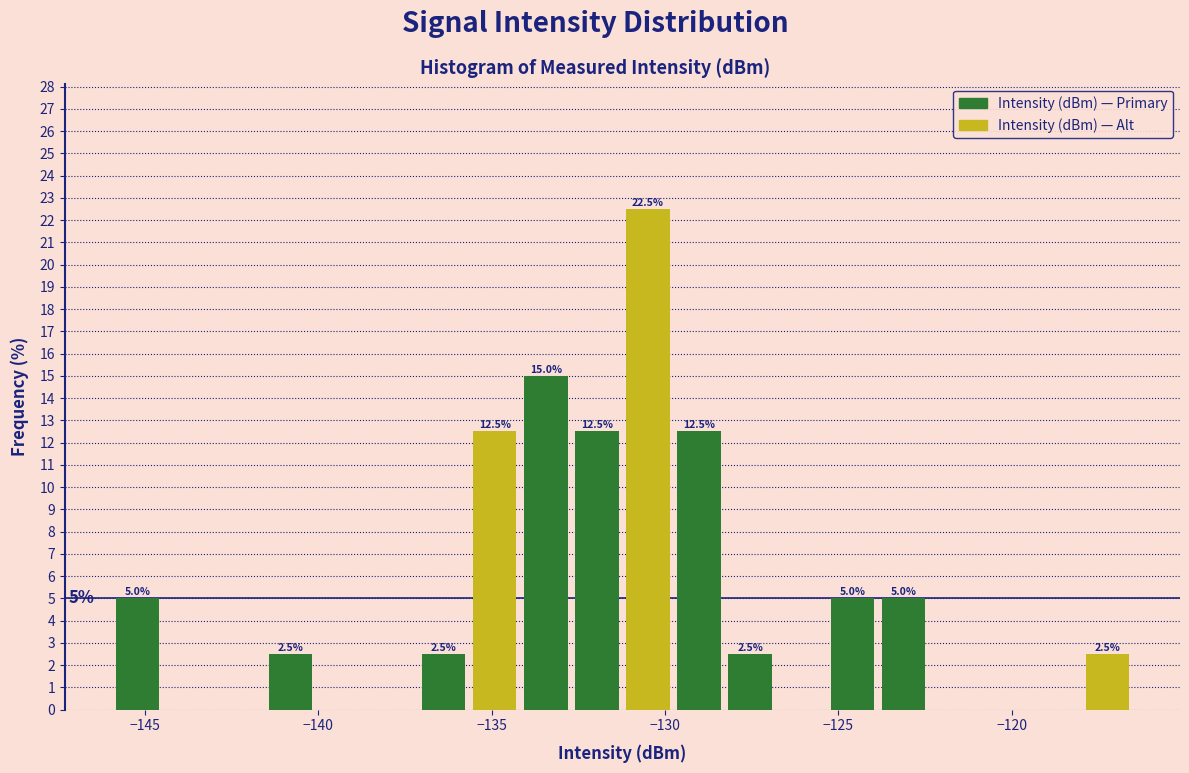

Around what value on the x-axis is the tallest bar? Give the approximate position of its centre, as read against the axis.

-130.5